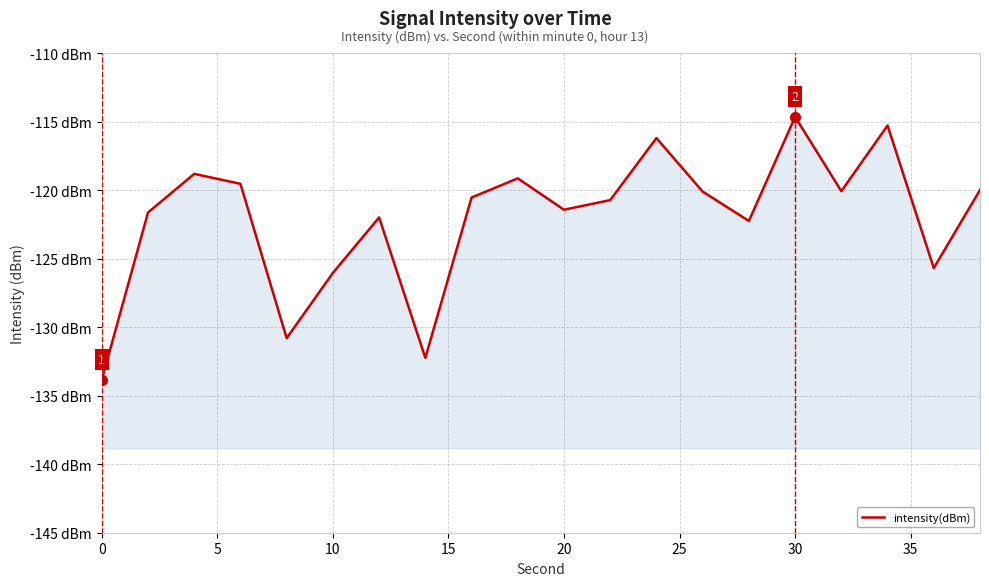

How many data points are less than -120?

13